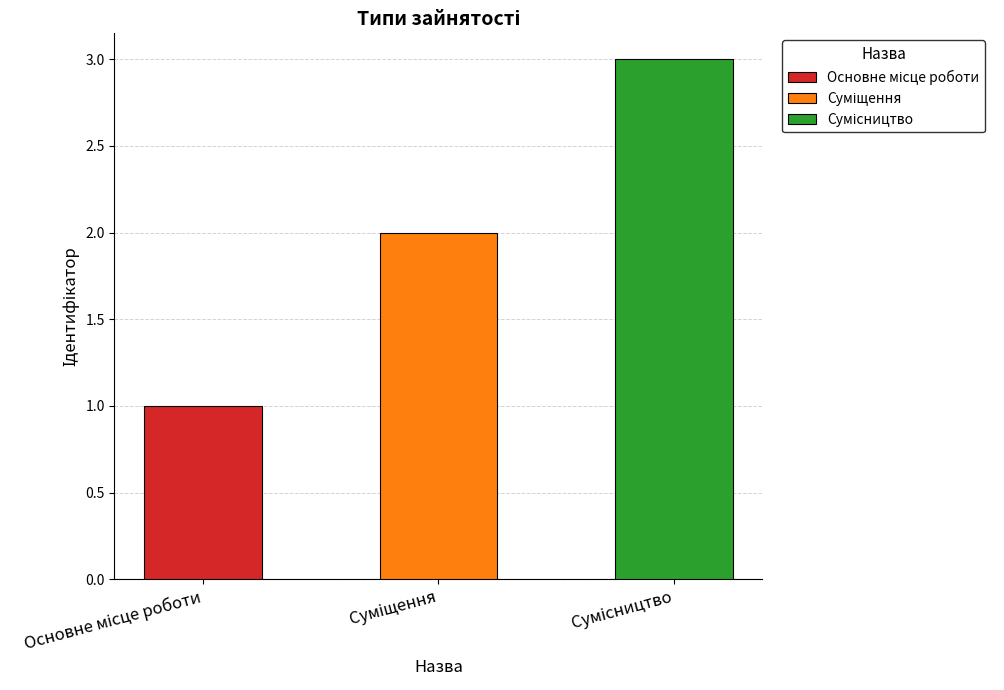

Reading left to right, what are all the values shown in this chart?

1	2	3